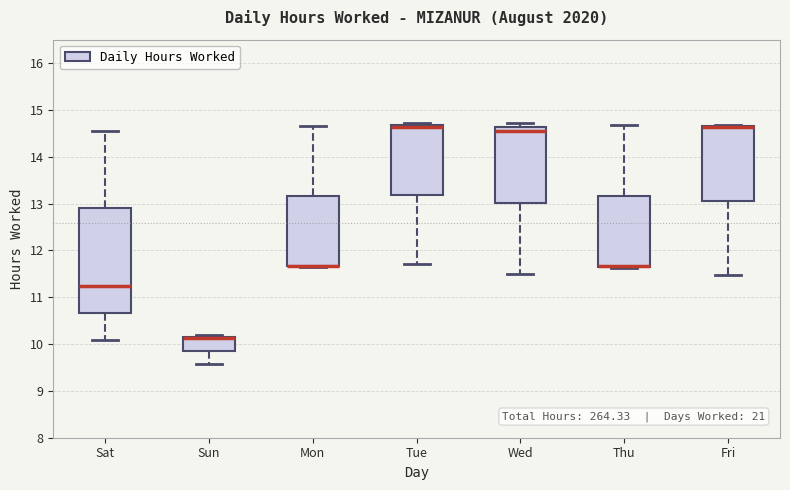

Comparing the boxes themselves (not the whiskers), which one is the tallest?

Sat